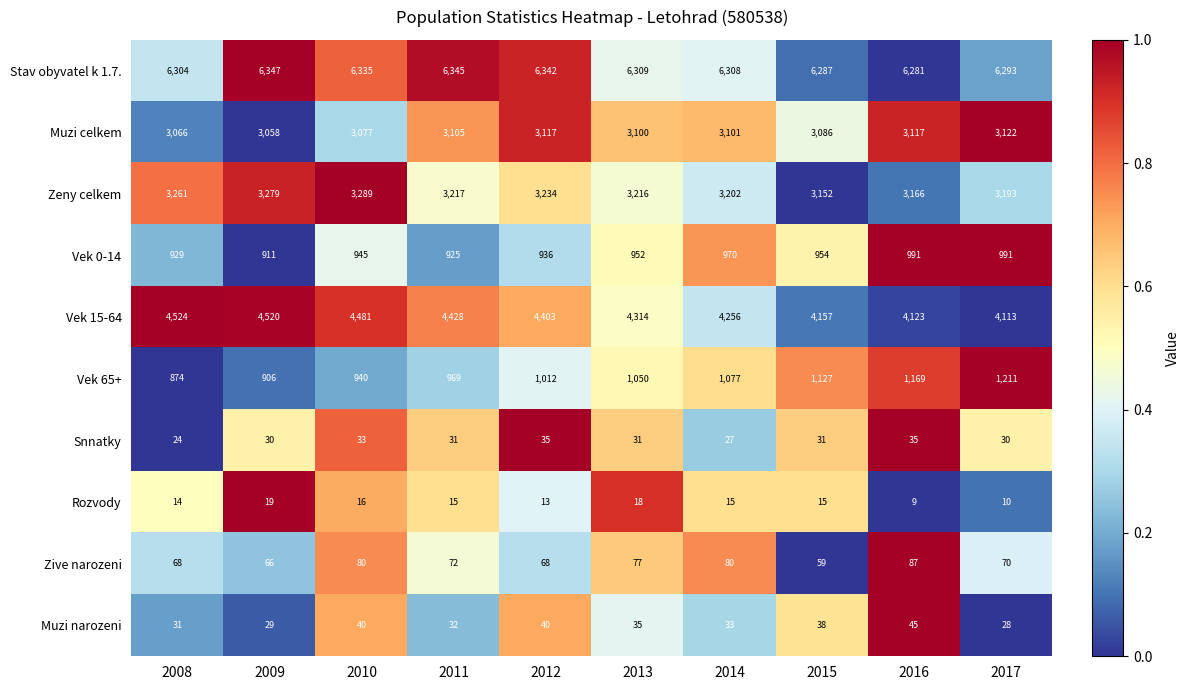

What is the spread (max minus min) of values at 2017?

6283